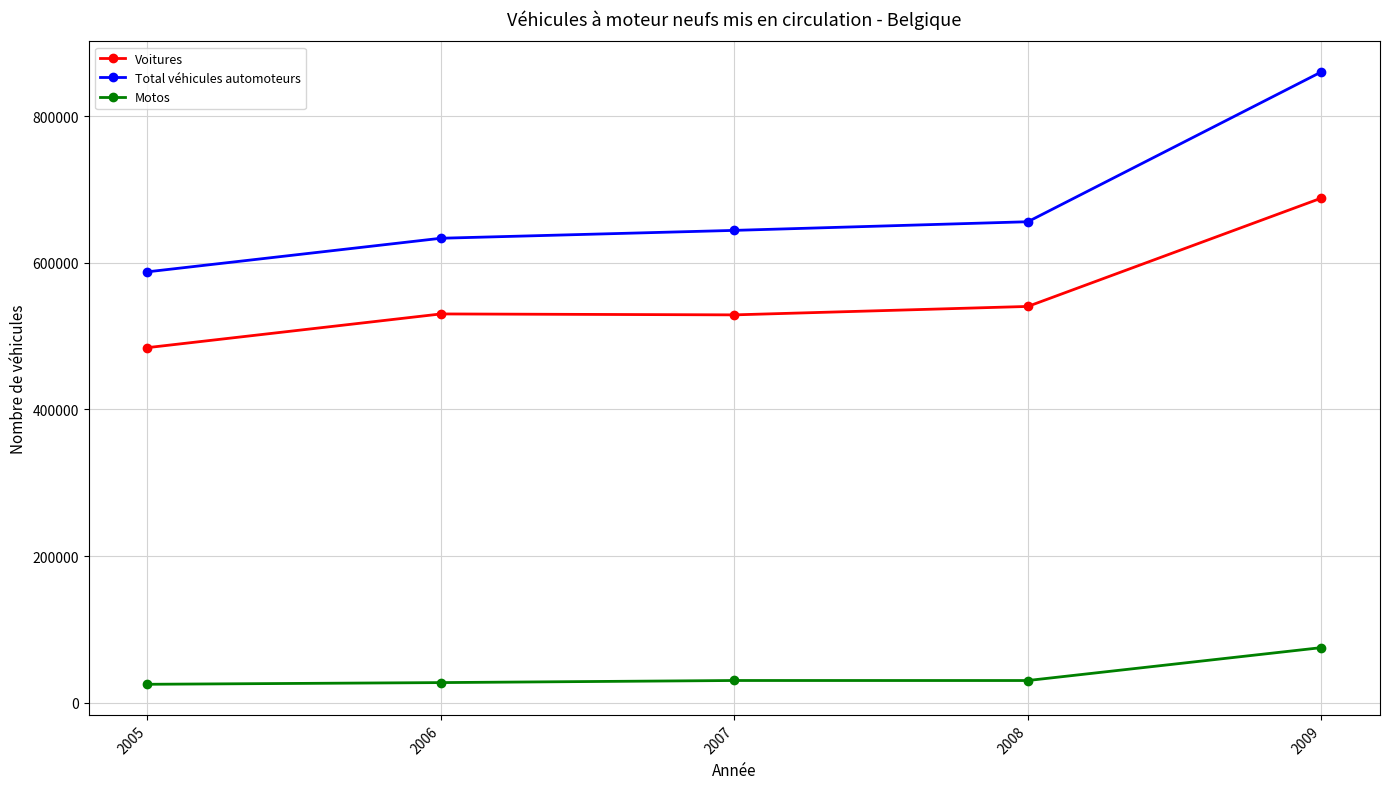

Rank the series by their maximum value, from highest to lowest.

Total véhicules automoteurs, Voitures, Motos